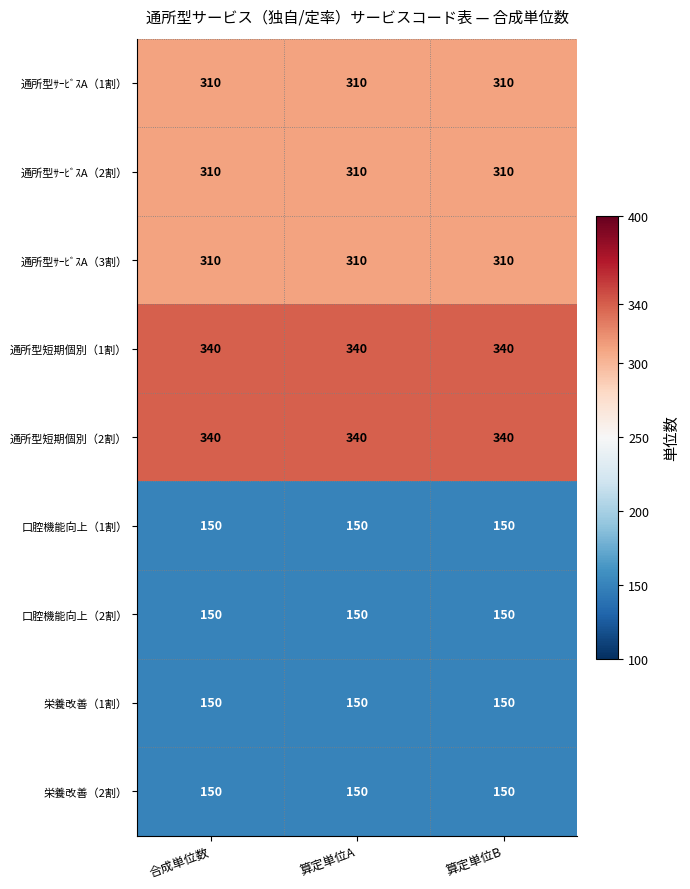

At how many categories does at least one series exceed 175?

3